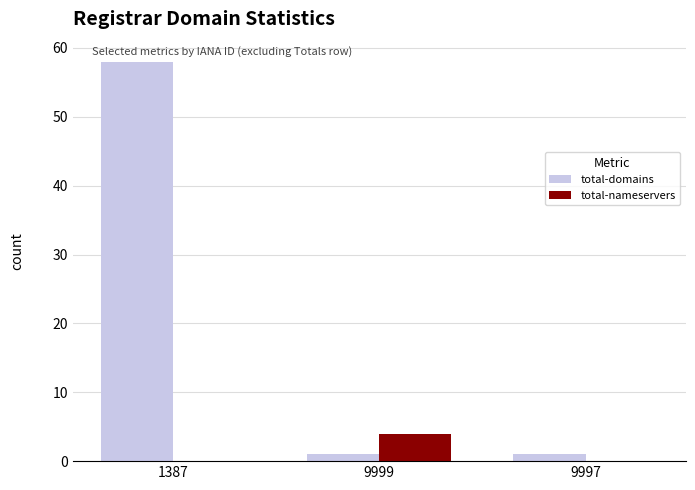

What is the sum of all total-domains values?

60